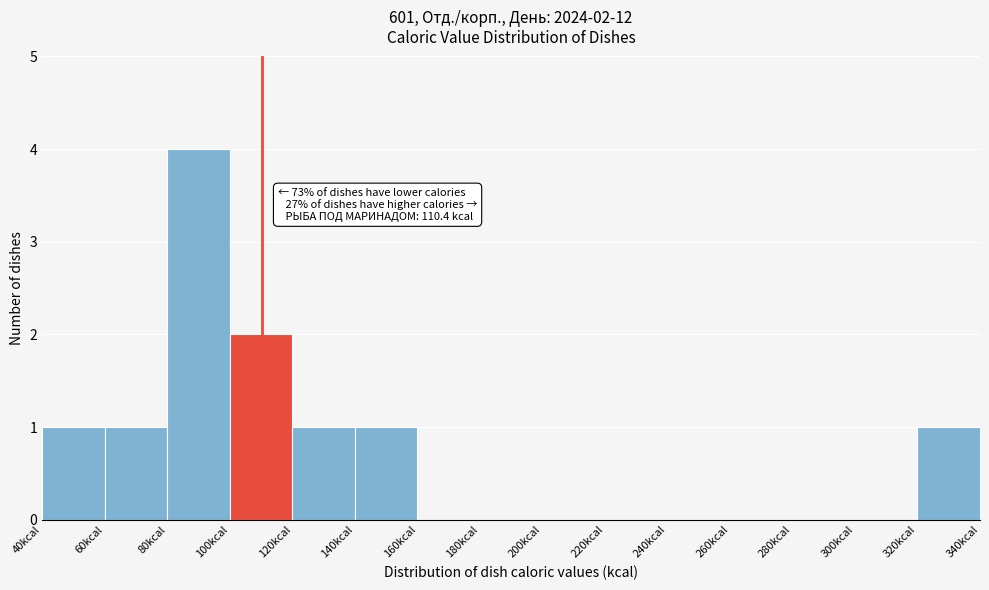

Over which range of the x-axis is the bar tallest?

80 to 100